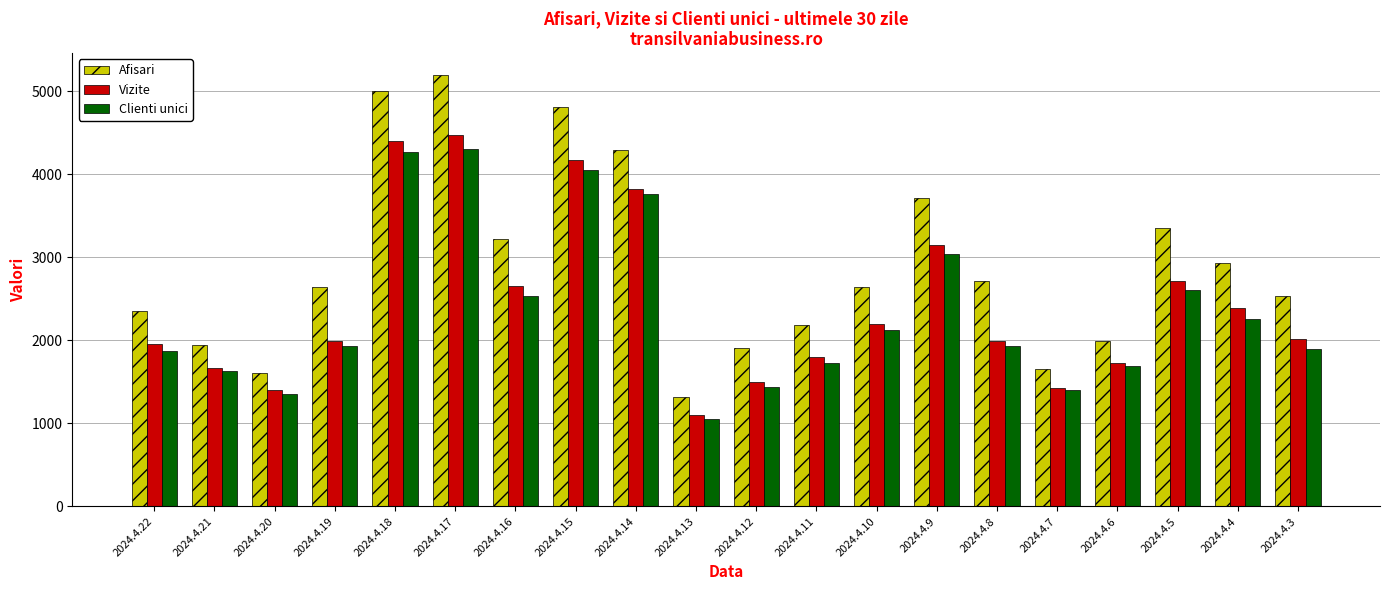

What is the difference between the maximum and minimum values in the Vizite series?

3377